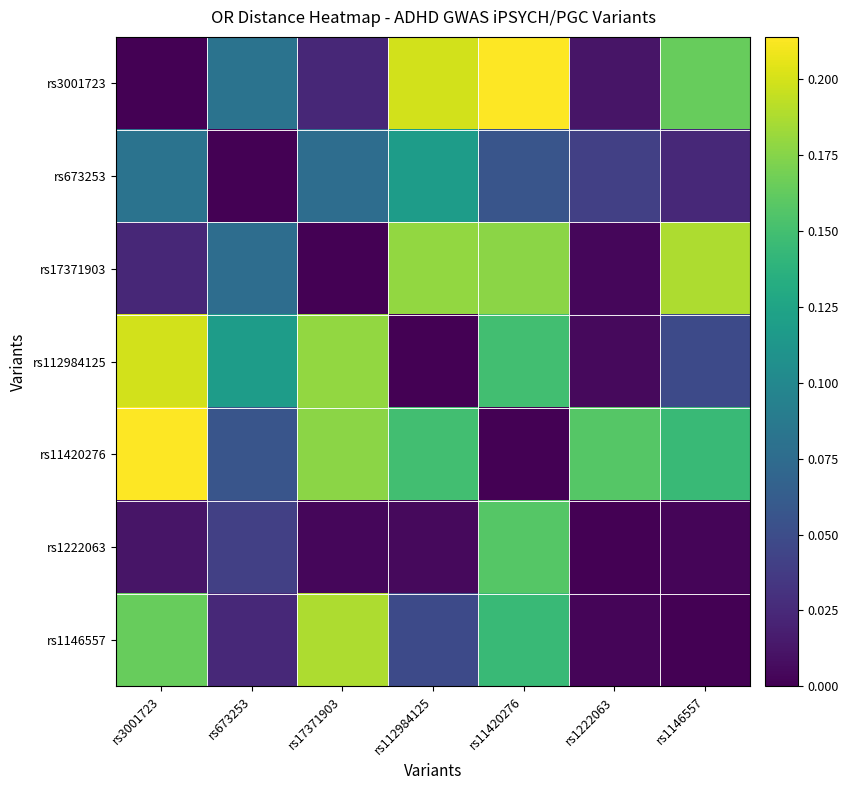

Which series has the widest spread of values?

rs3001723